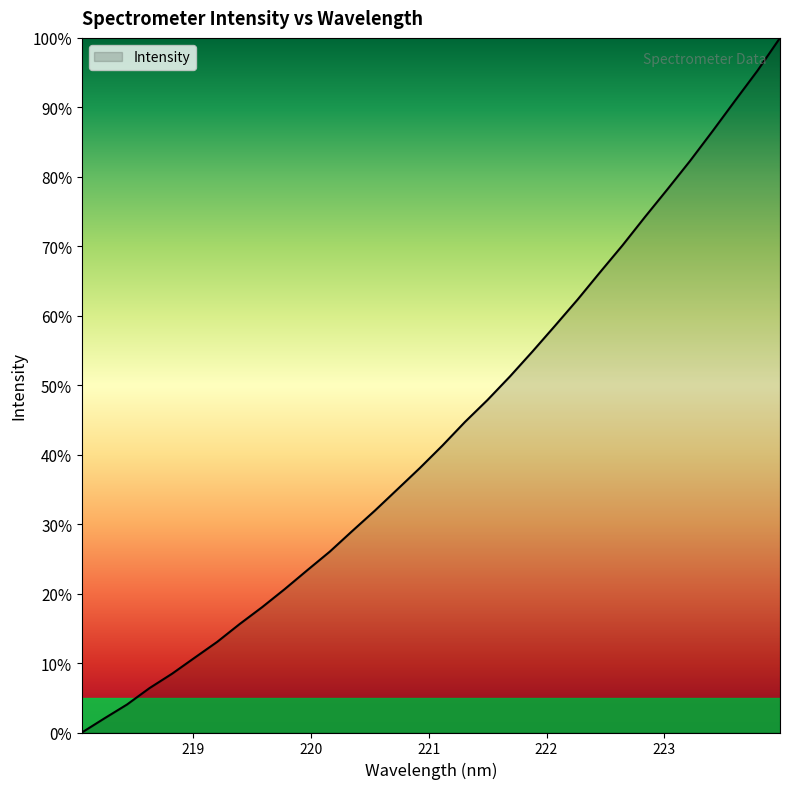

What is the maximum value shown in the chart?

100.0